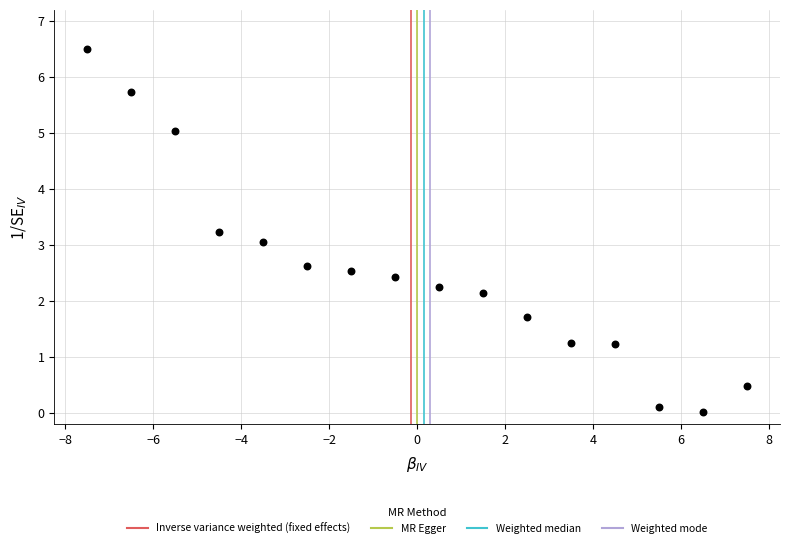

What is the range of Y values (max minus min)?

6.5